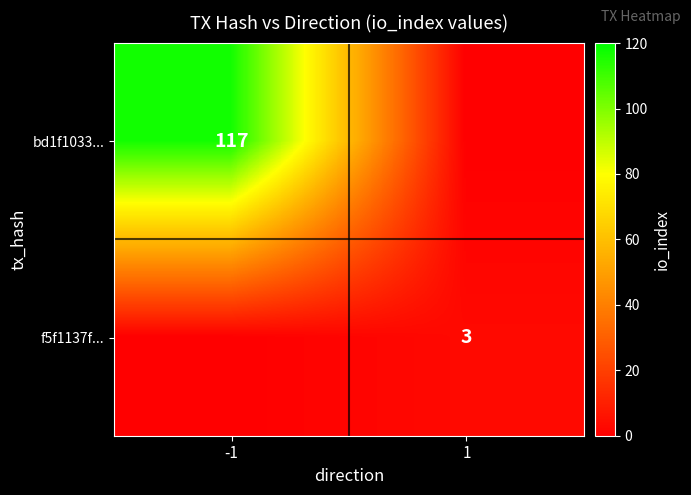

Is it true that bd1f1033... equals 117 at -1?

True